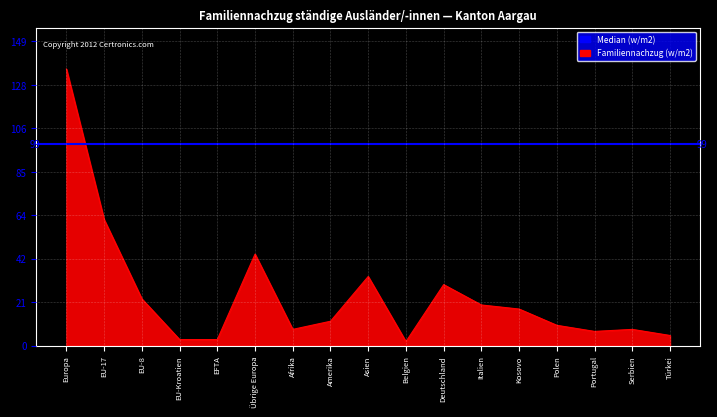

What is the smallest value displayed?

2